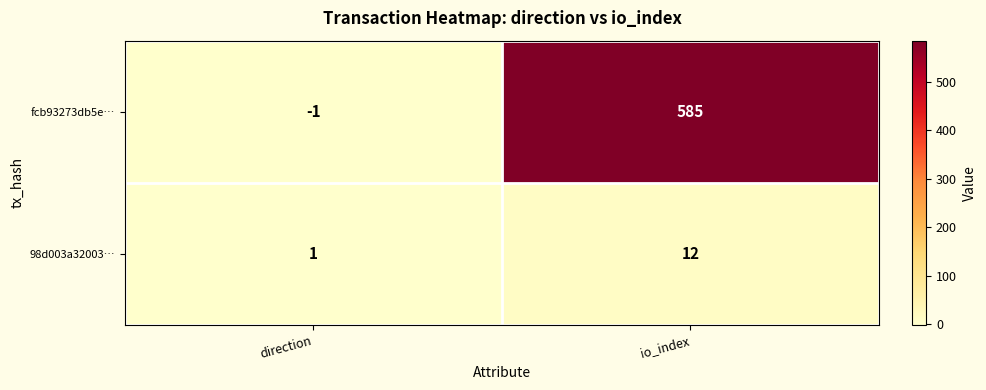

What is the spread (max minus min) of values at direction?

2